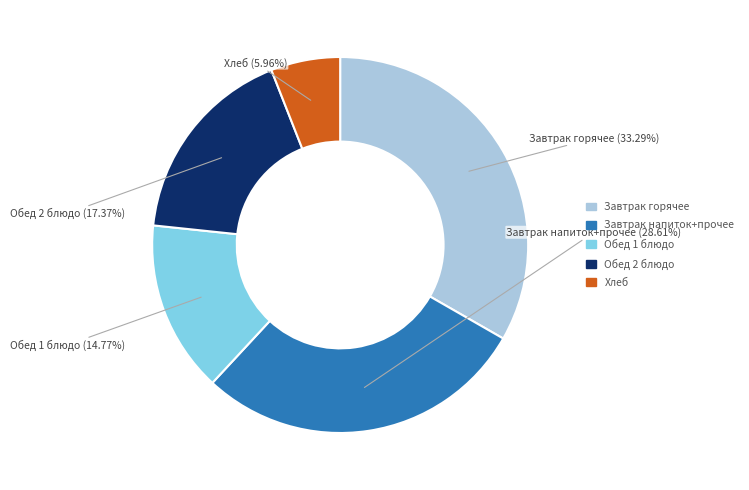

Count the number of slices in the pie.

5